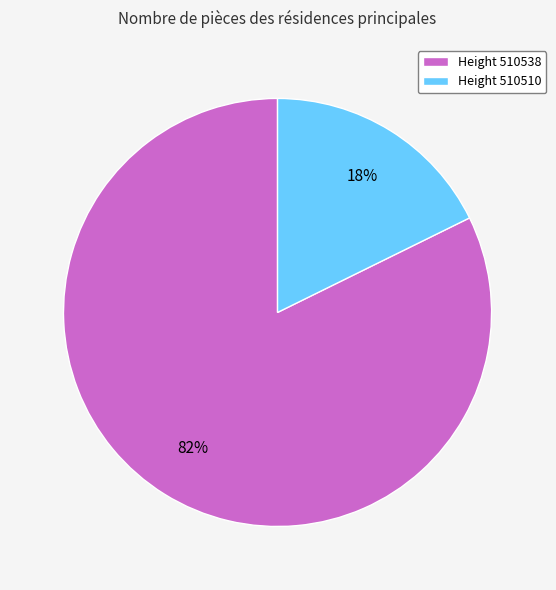

What percentage is the Height 510538 slice, to the nearest percent?

82%